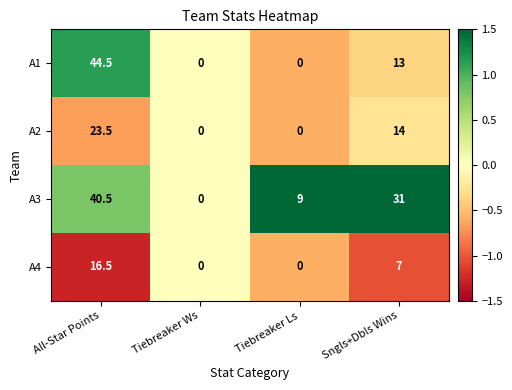

What is the spread (max minus min) of values at Sngls+Dbls Wins?

24.0